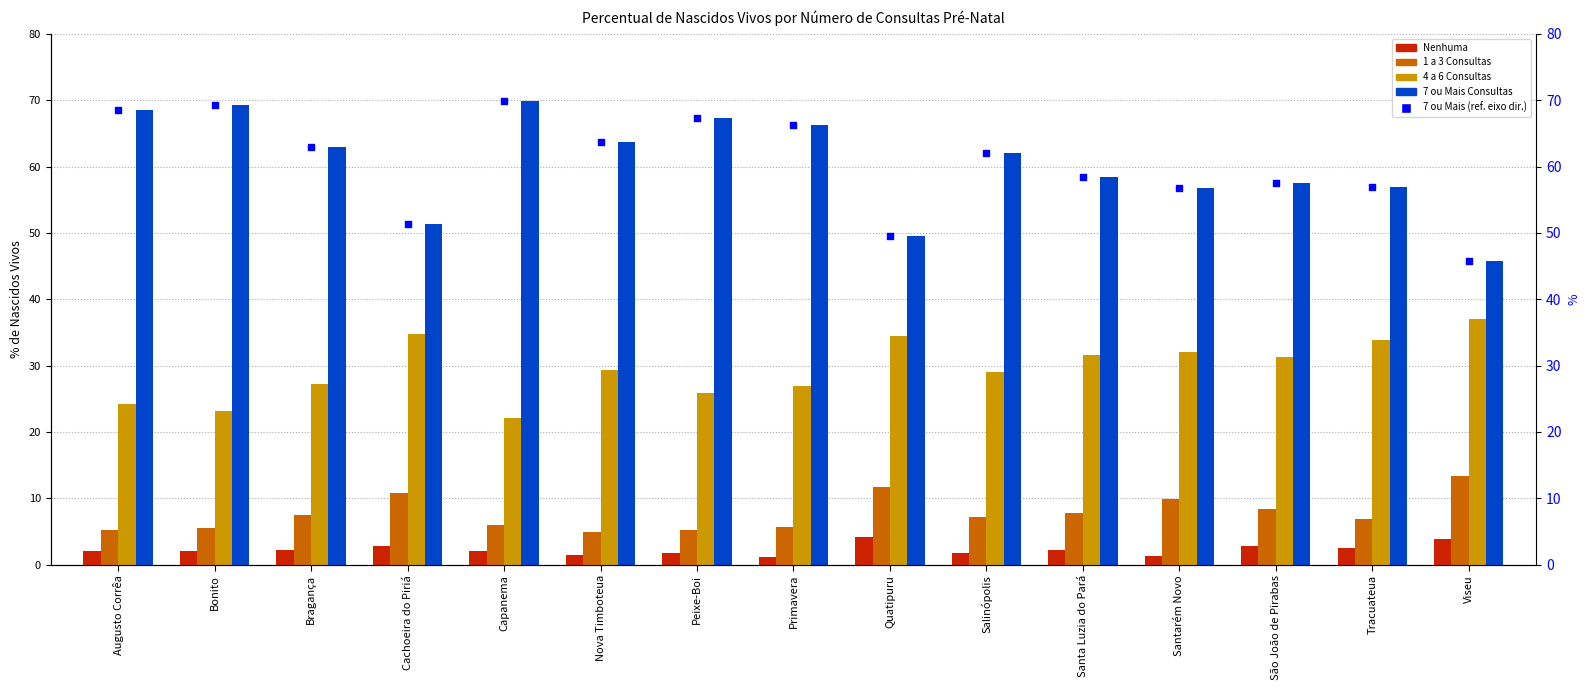

At how many categories does at least one series exceed 49?

14